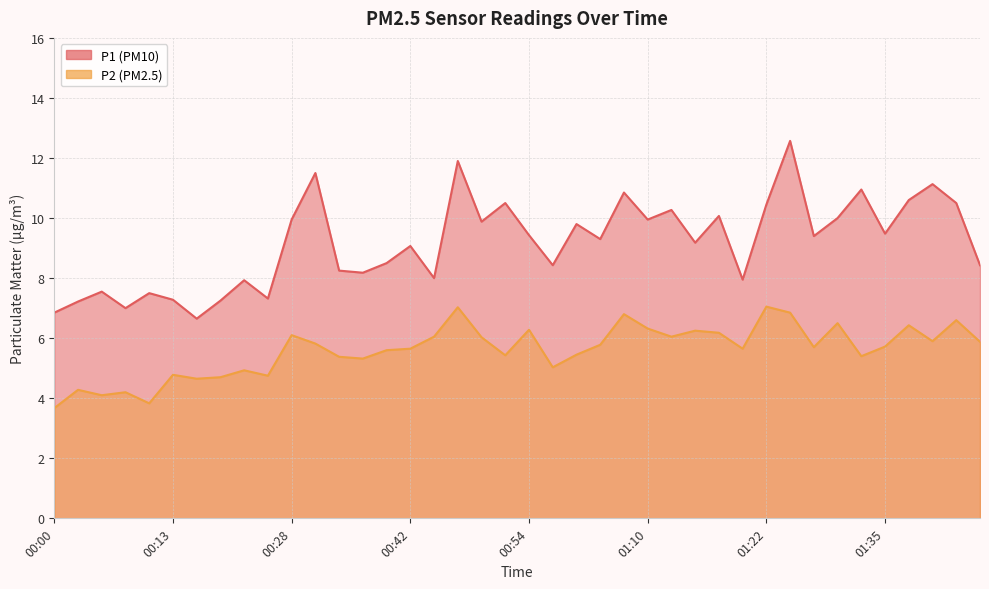

How many interior local valleys does the P1 series have?

13